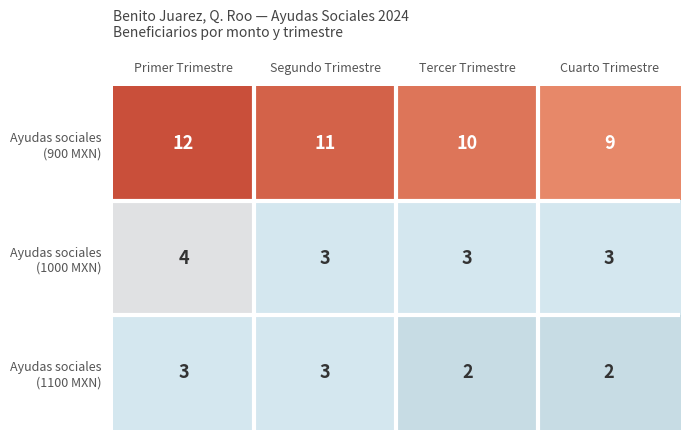

What is the greatest value displayed?

12